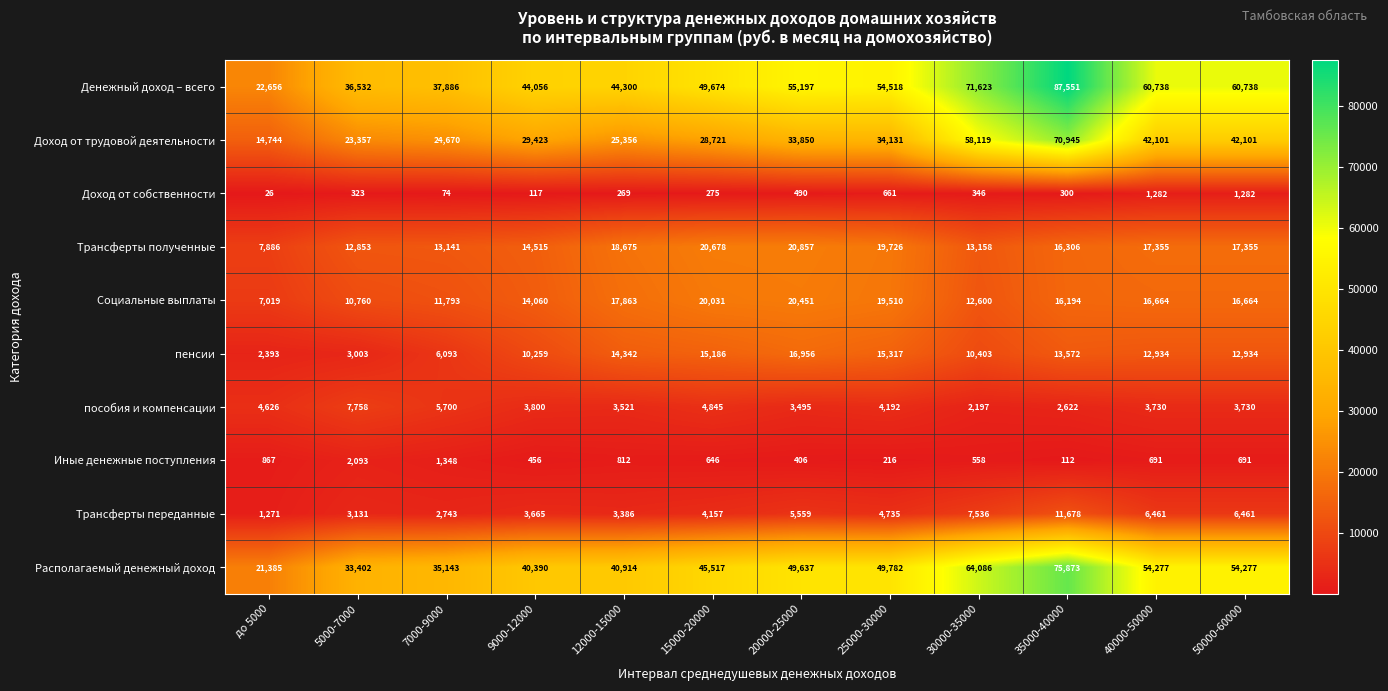

What is the difference between the highest and lowest values at 30000-35000?

71277